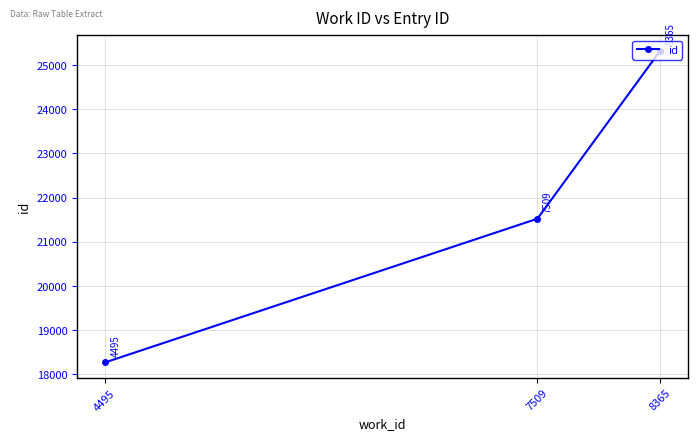

How many lines are shown in the chart?

1